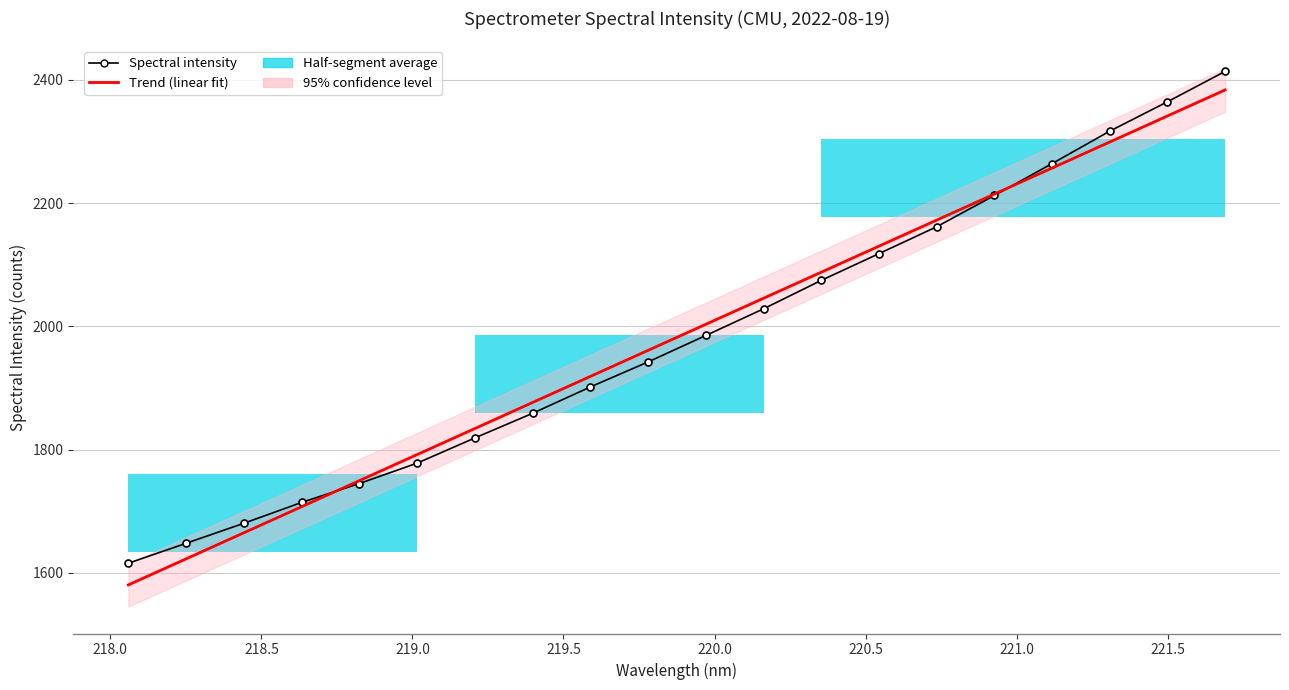

Which series has the largest range (max minus min)?

Trend (linear fit)